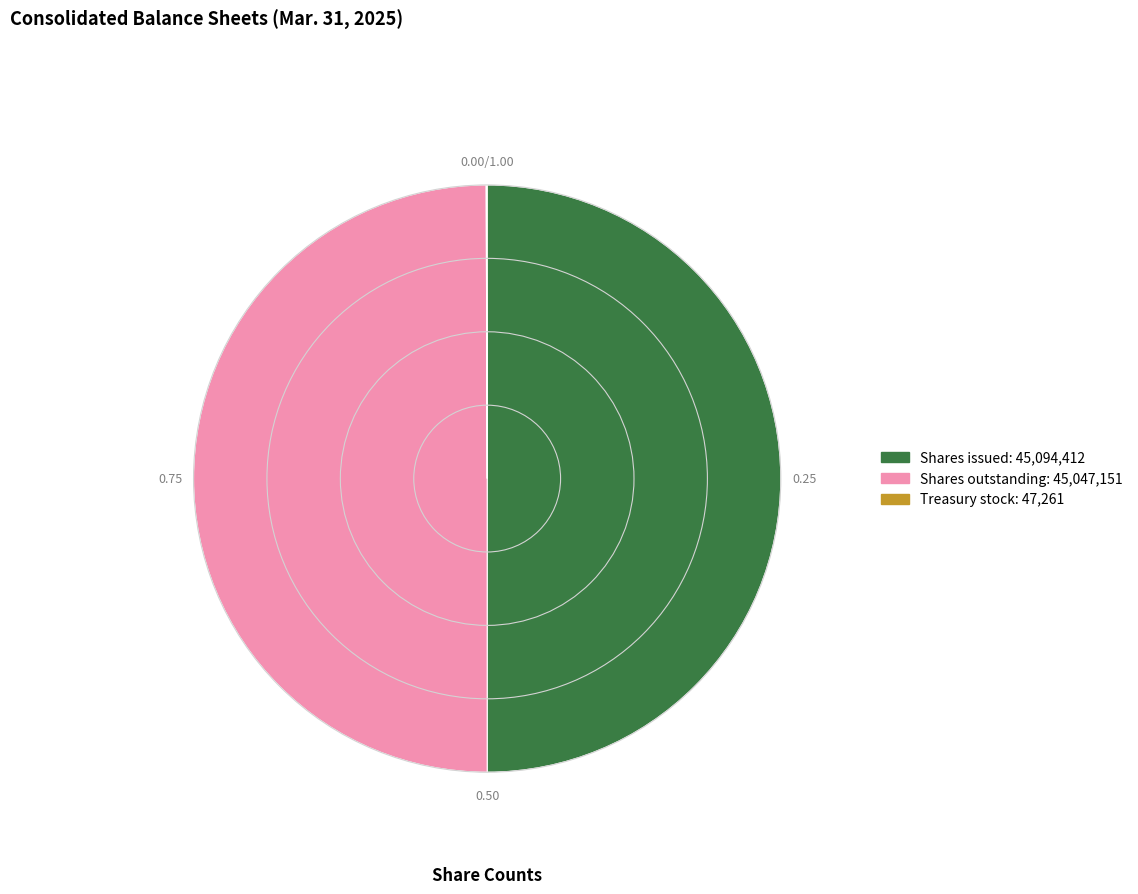

Which has a higher value, Shares outstanding or Treasury stock?

Shares outstanding